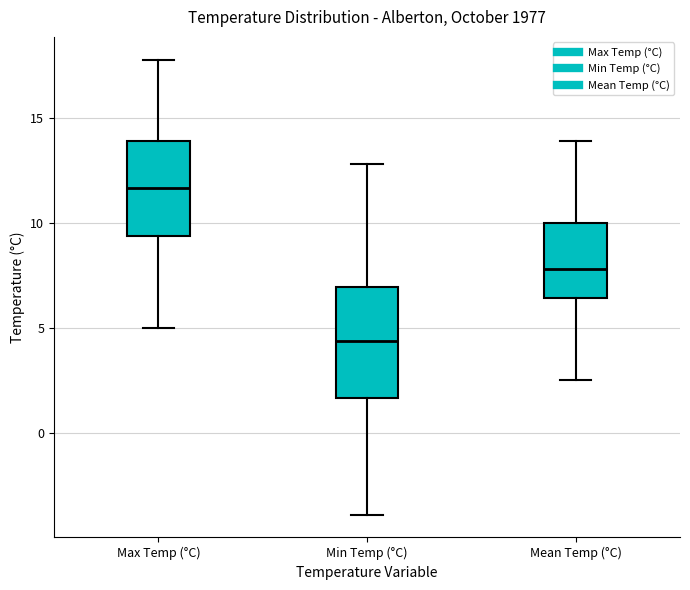

Which box is the tallest, from its lower edge to its upper edge?

Min Temp (°C)